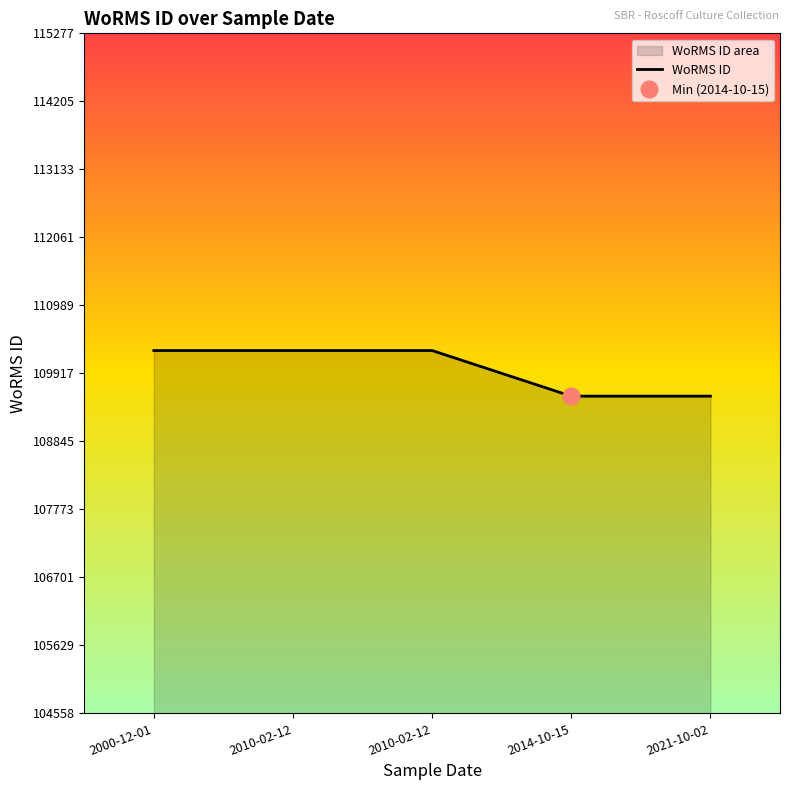

Rank the categories by value from highest to lowest.

2000-12-01, 2010-02-12, 2010-02-12, 2014-10-15, 2021-10-02